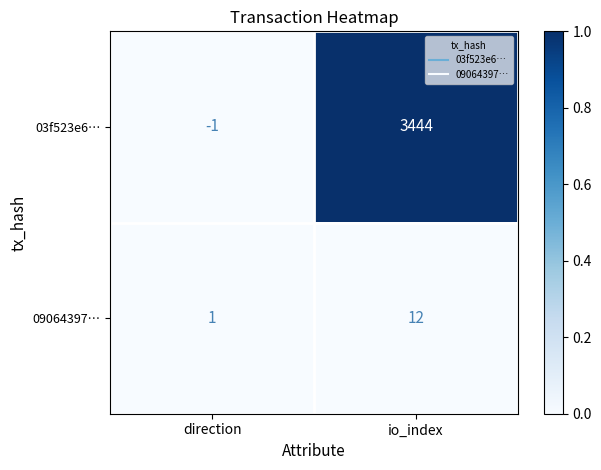

Count the number of data series in this chart.

2